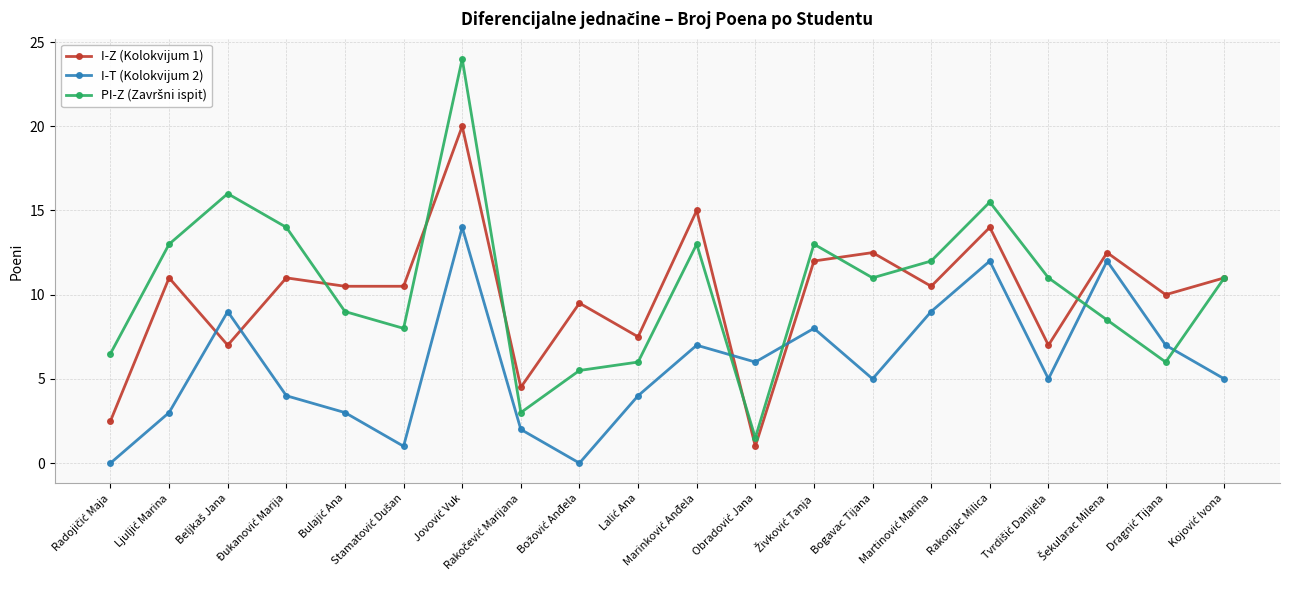

True or false: I-T (Kolokvijum 2) and I-Z (Kolokvijum 1) intersect in this chart.

True